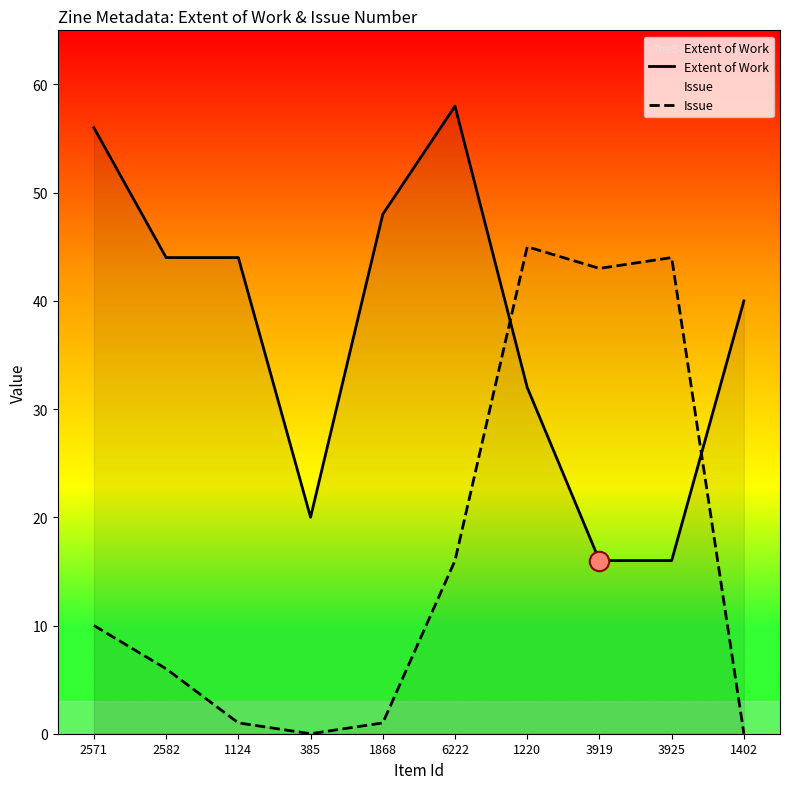

Between 1868 and 3919, which series saw the biggest shift?

Issue